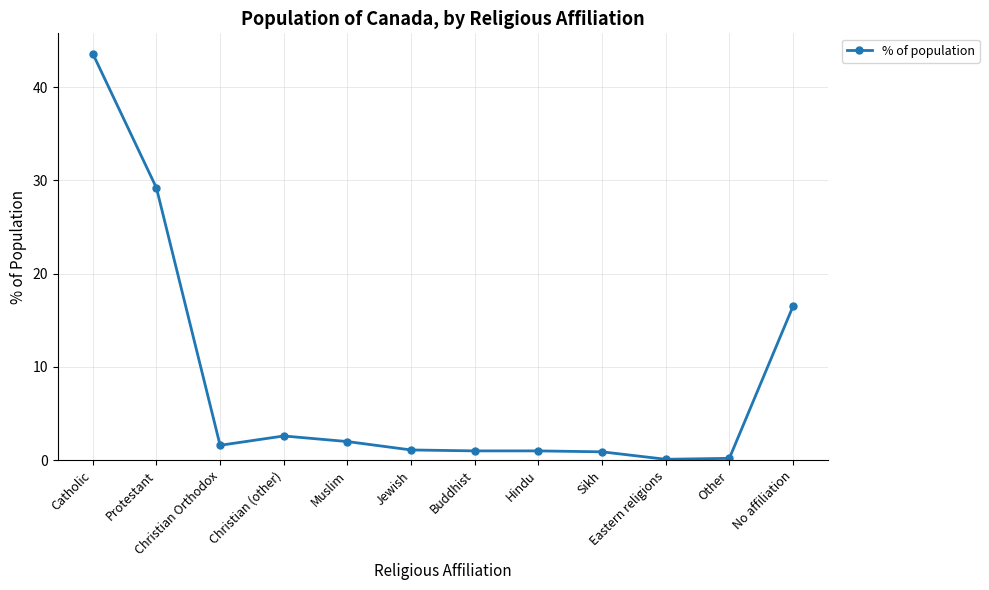

At which category does the chart reach its peak across all series?

Catholic